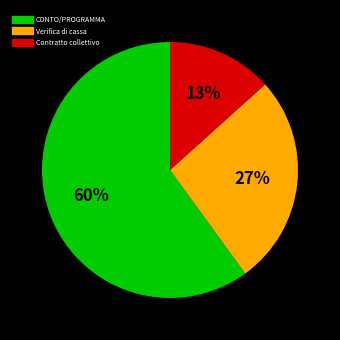

Does any single category account for the majority?

Yes